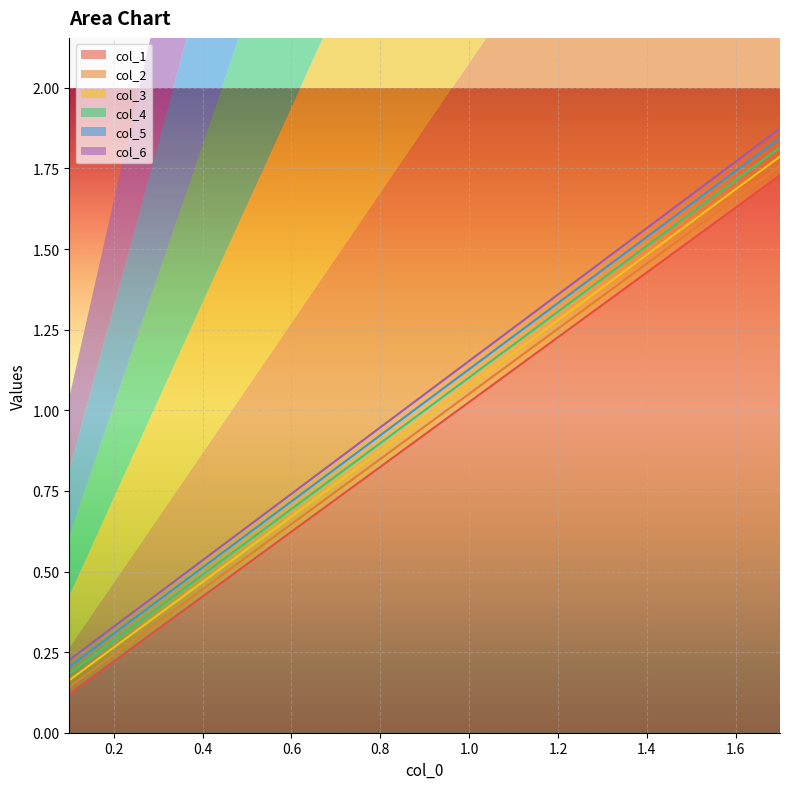

True or false: col_1 has more than 0 points higher than both neighbors.

False